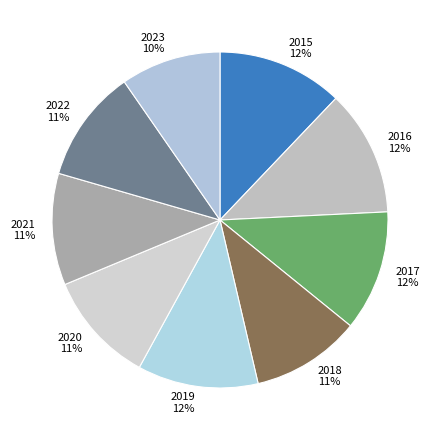

Does 2016 account for over 50% of the chart?

No